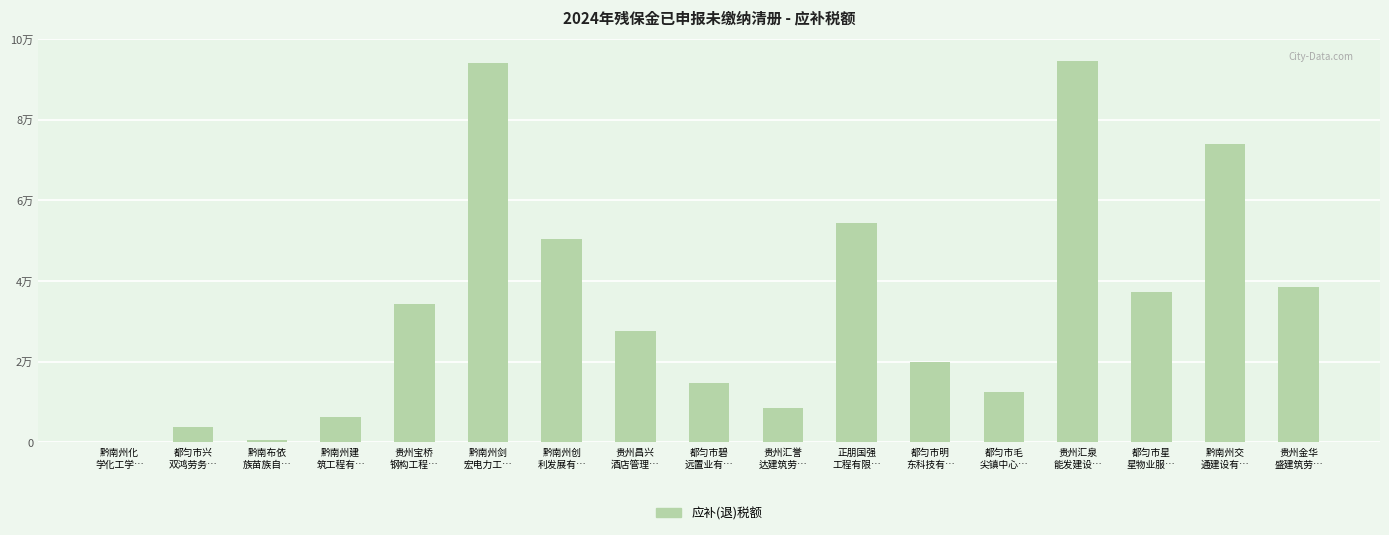

At which category does the chart reach its minimum across all series?

黔南州化
学化工学…